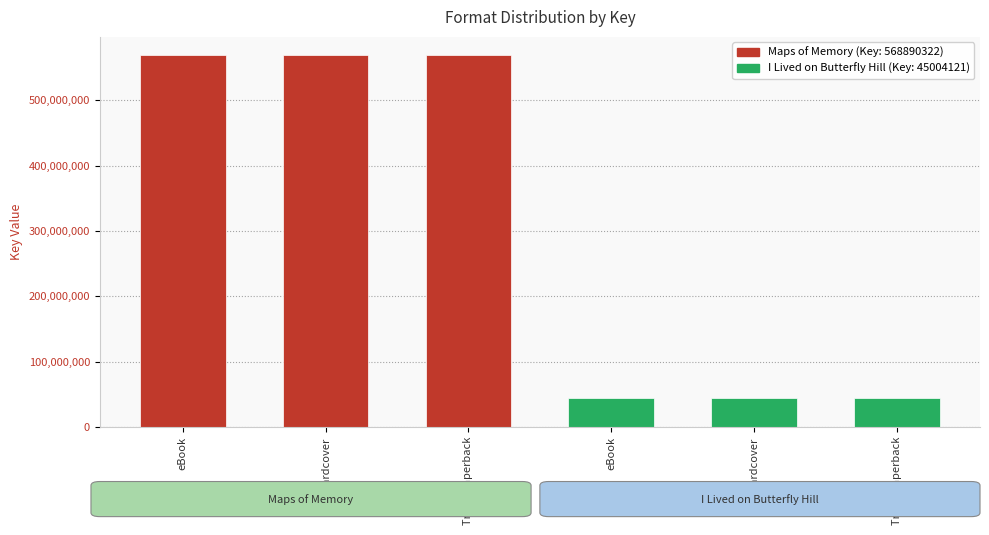

What is the greatest value displayed?

568890322